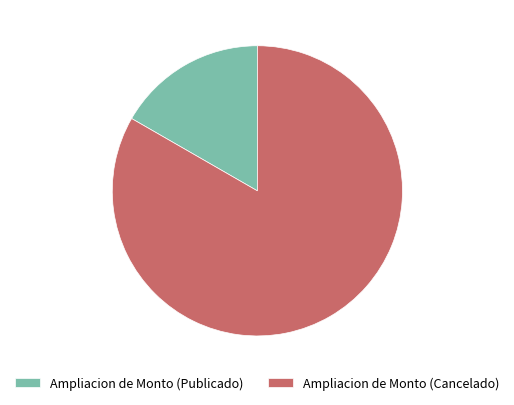

Approximately how many times larger is the value at Ampliacion de Monto (Publicado) compared to Ampliacion de Monto (Cancelado)?

0.2